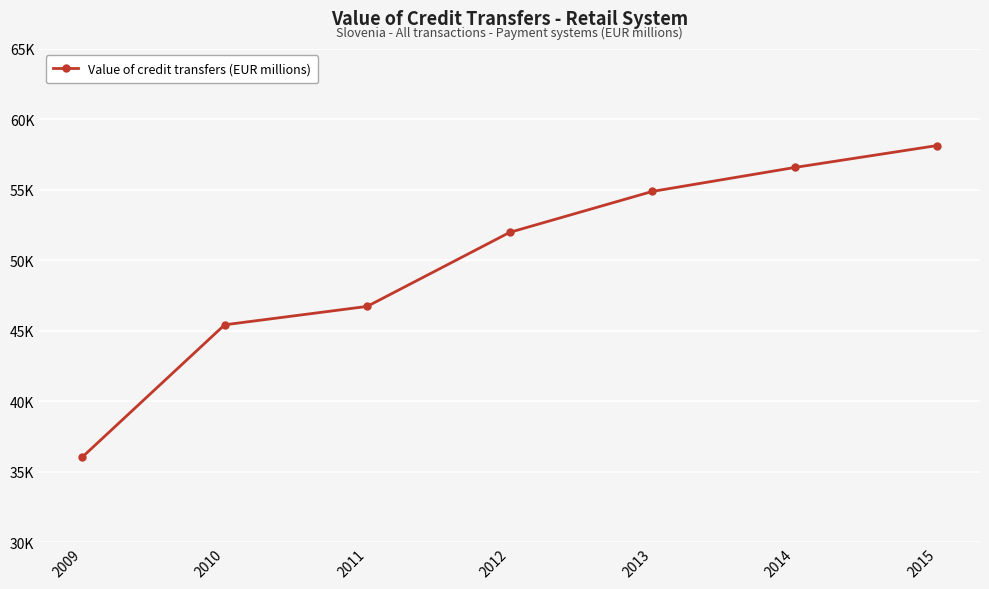

What is the value of the 1st point from the left?

36036.1